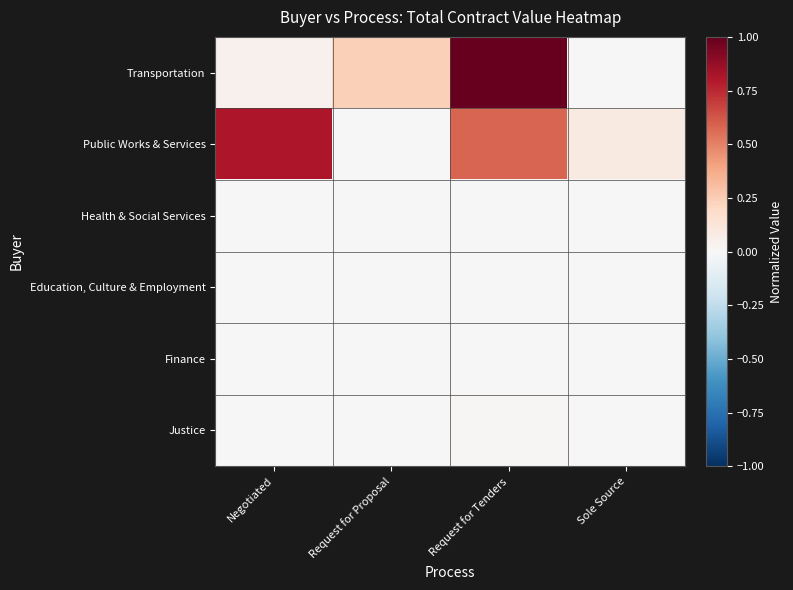

Rank the series at Negotiated from highest to lowest value.

Public Works & Services, Transportation, Health & Social Services, Education, Culture & Employment, Finance, Justice